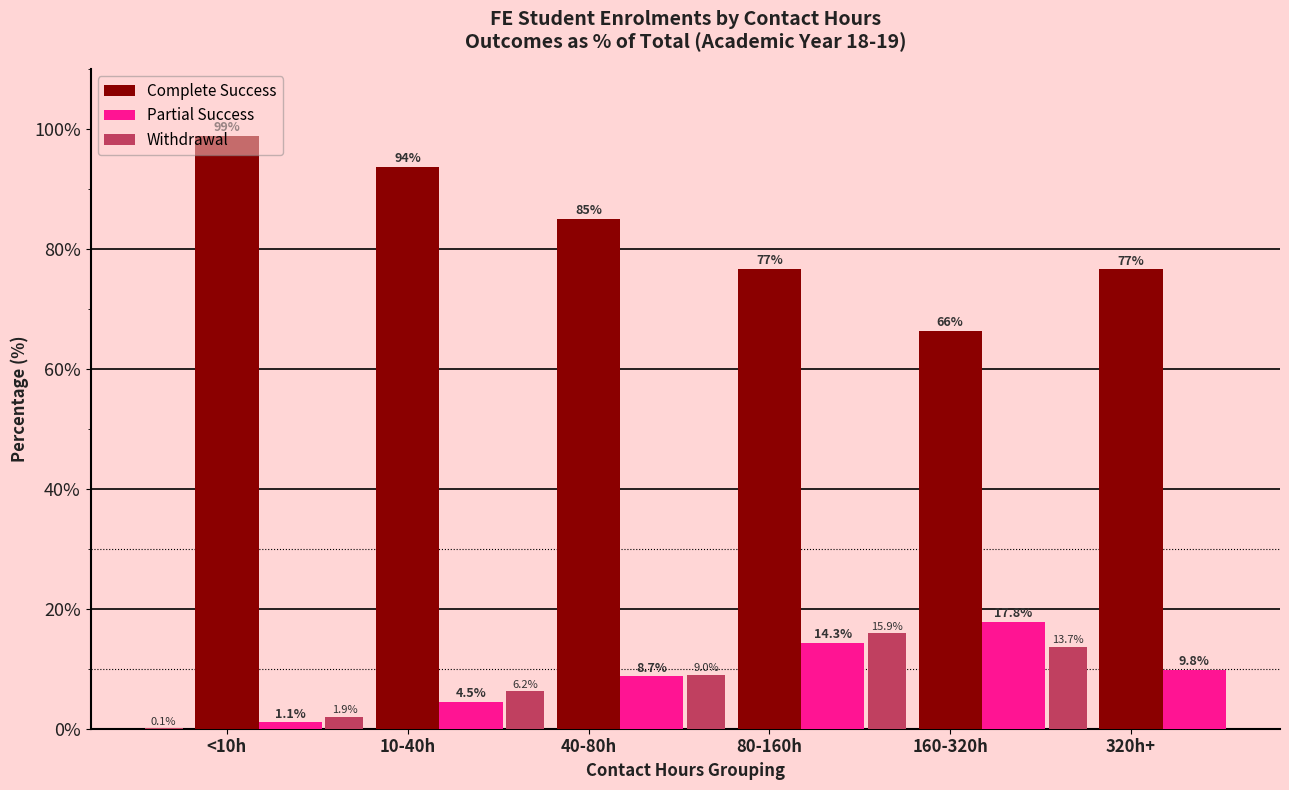

Where is Partial Success nearest to the value 9?

40-80h